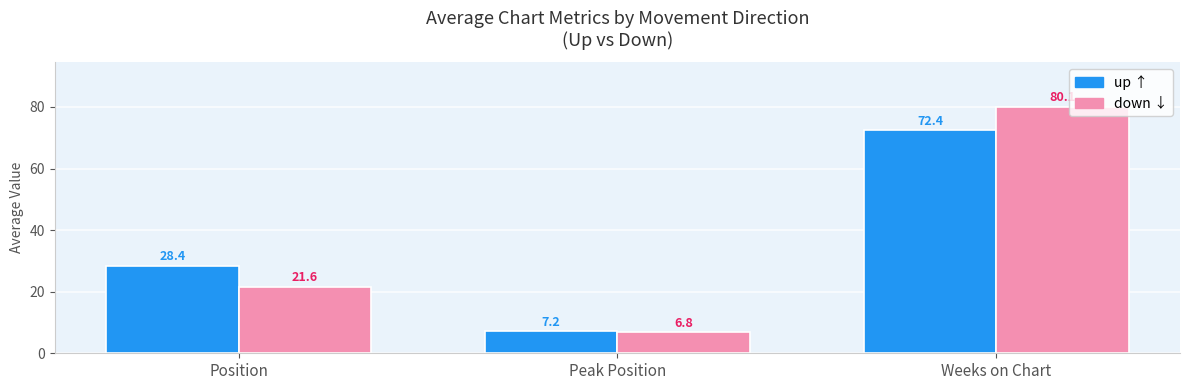

What is the total value across all series at Weeks on Chart?

152.5